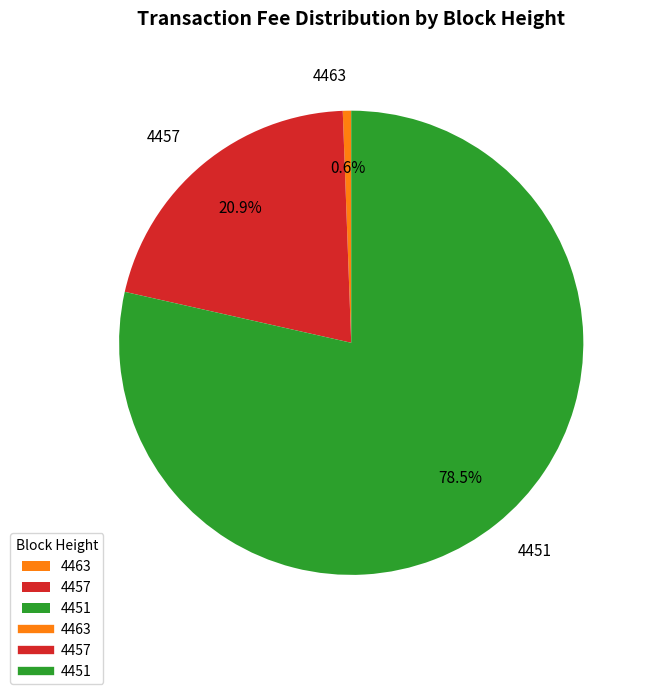

What percentage do 4457 and 4463 together represent?

21.5%